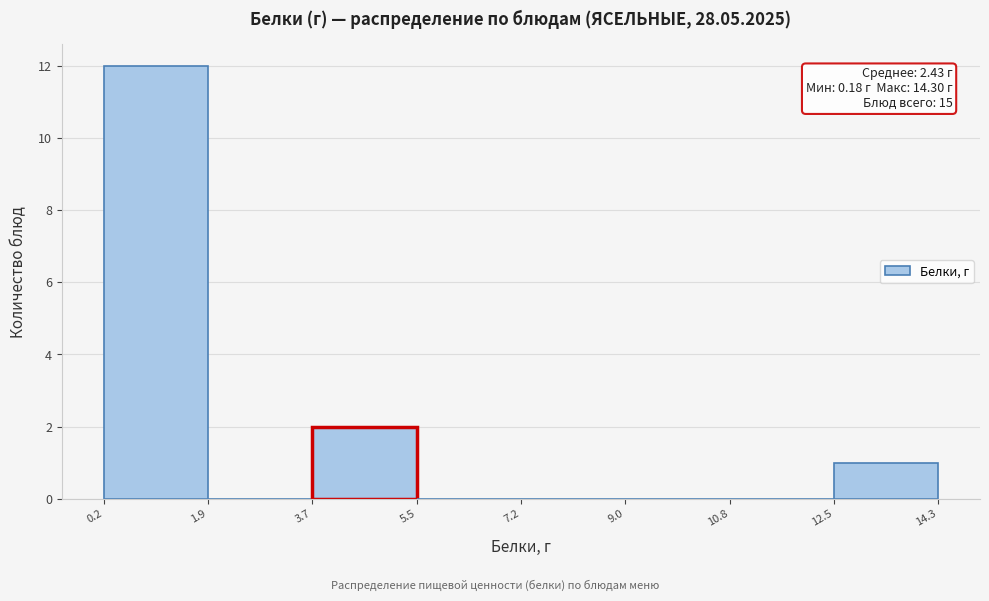

Which range on the x-axis has the tallest bar?

0.2 to 1.9